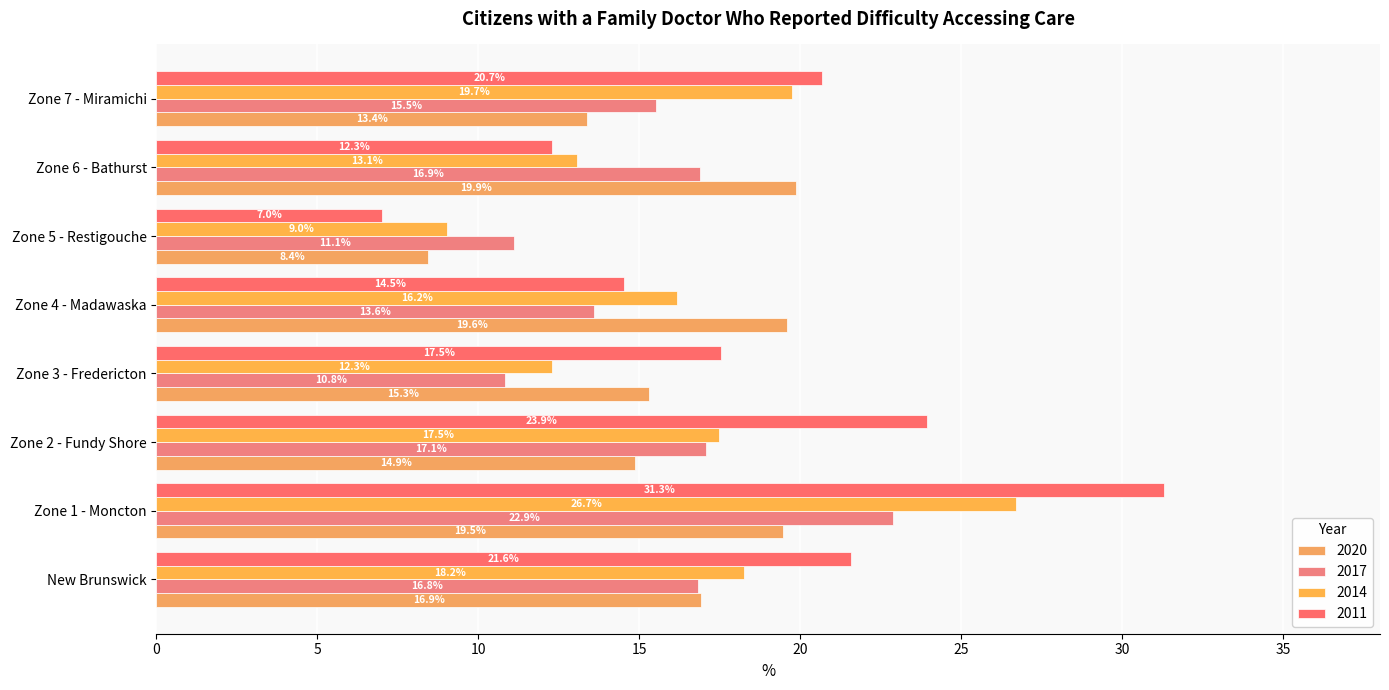

How many data points does each series have?

8